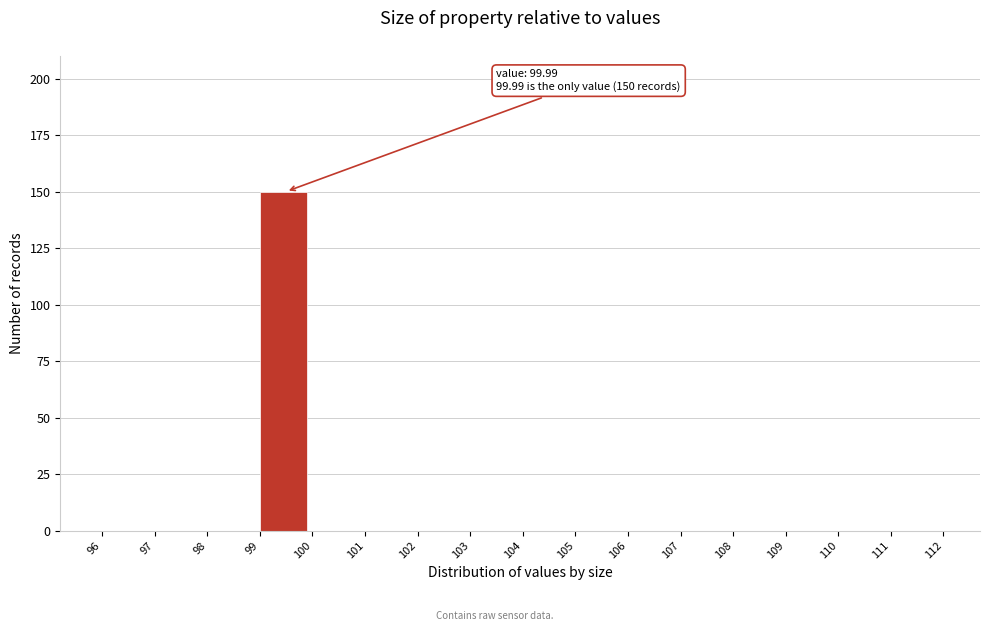

Which range on the x-axis has the tallest bar?

99 to 100